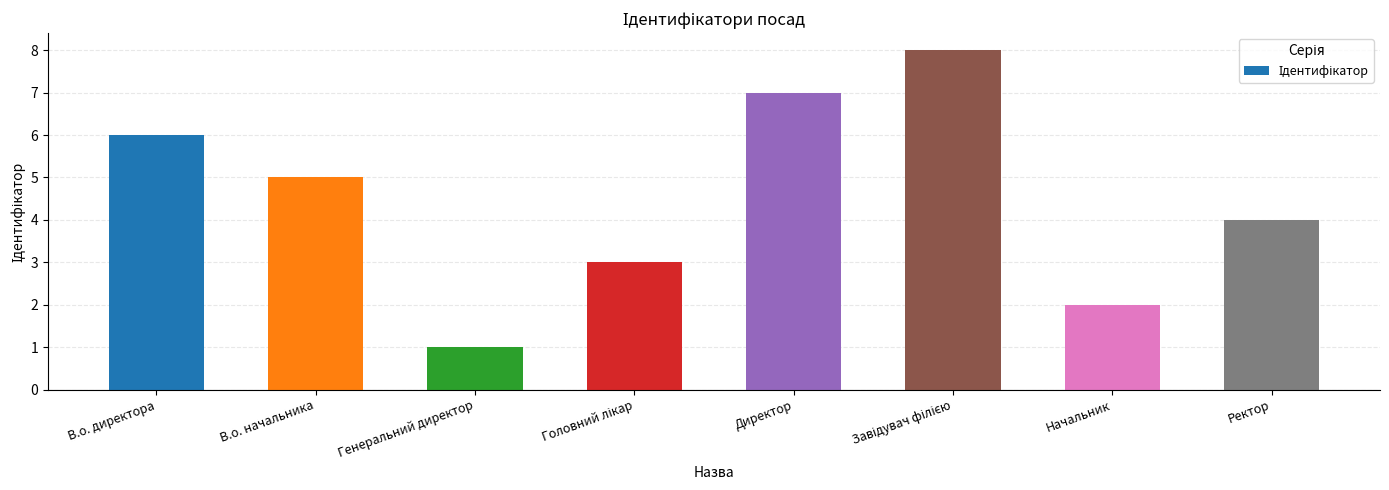

True or false: the data shows 1 at Начальник.

False